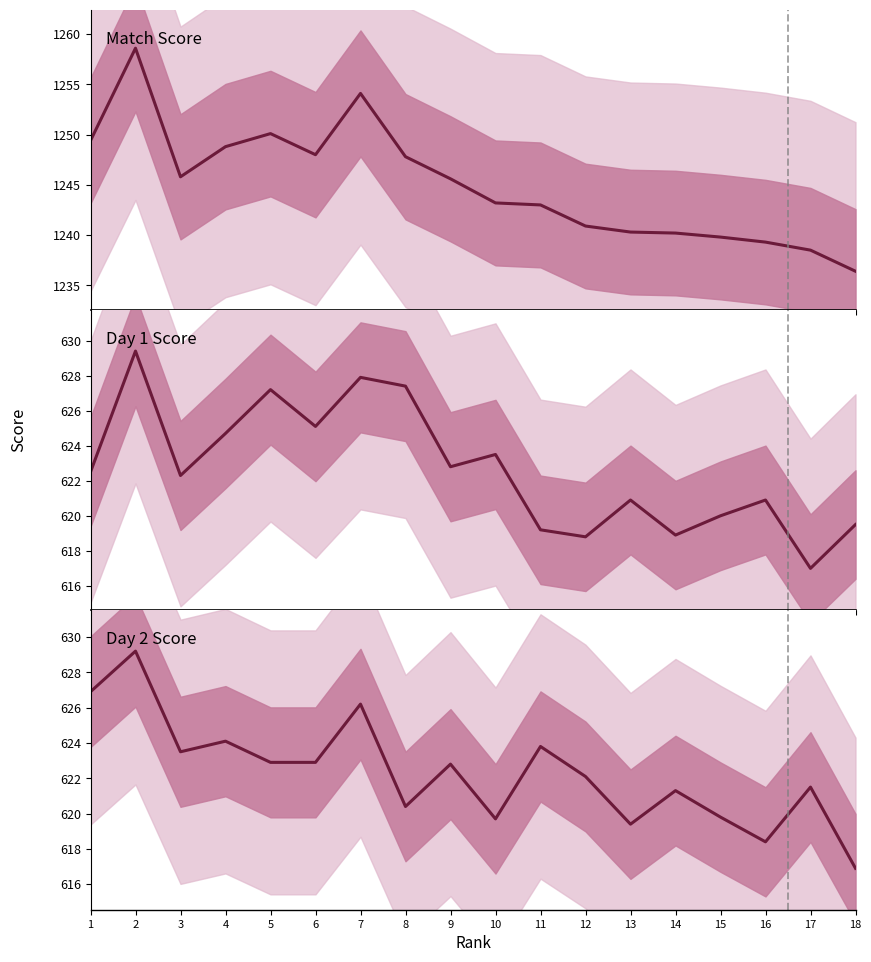

What is the approximate value of Day 1 Score at 2?

629.4